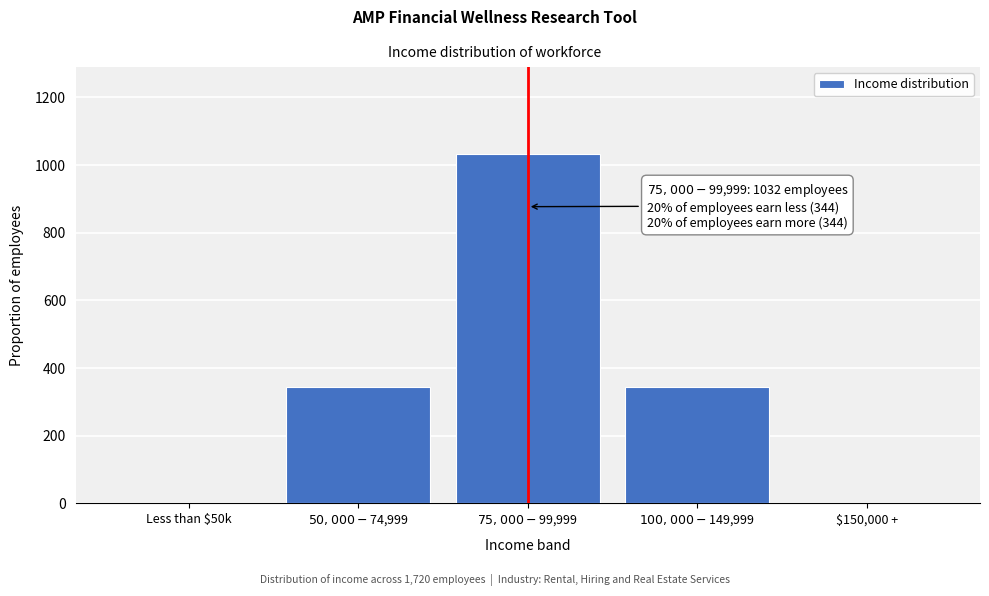

What is the greatest value displayed?

1032